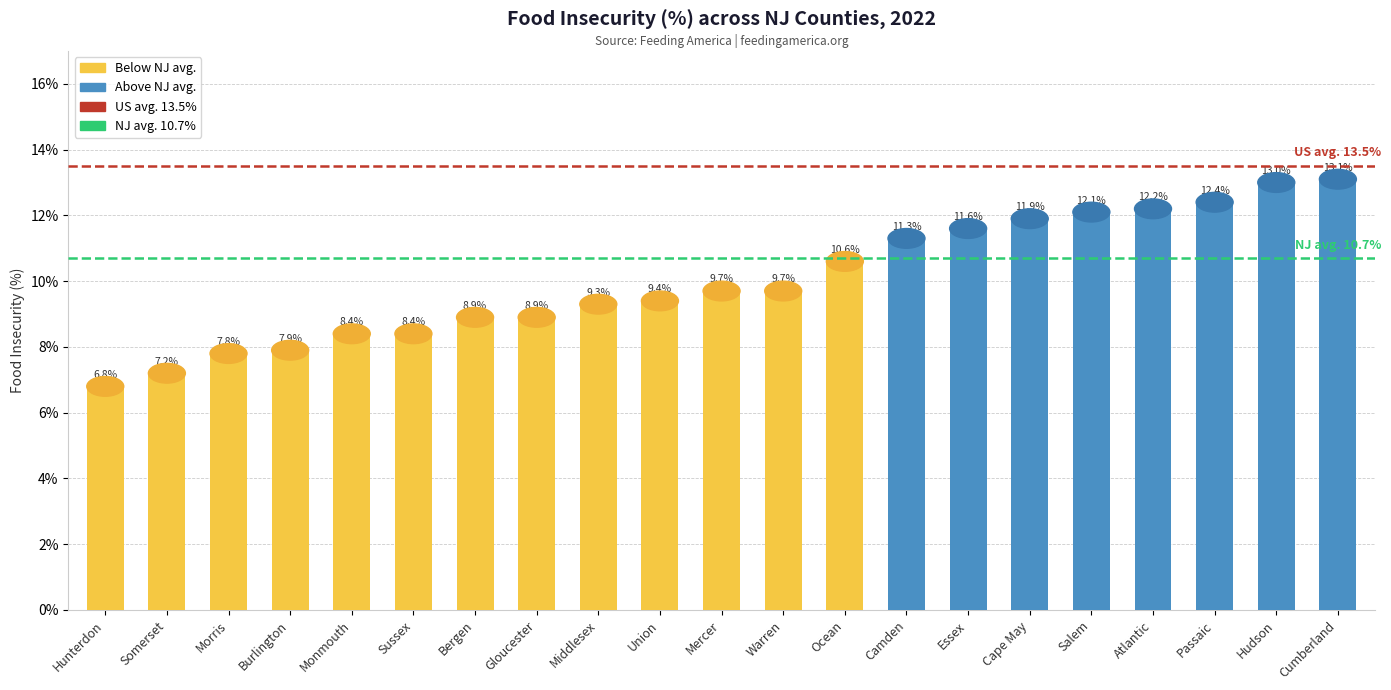

What is the label of the 11th bar from the right?

Mercer